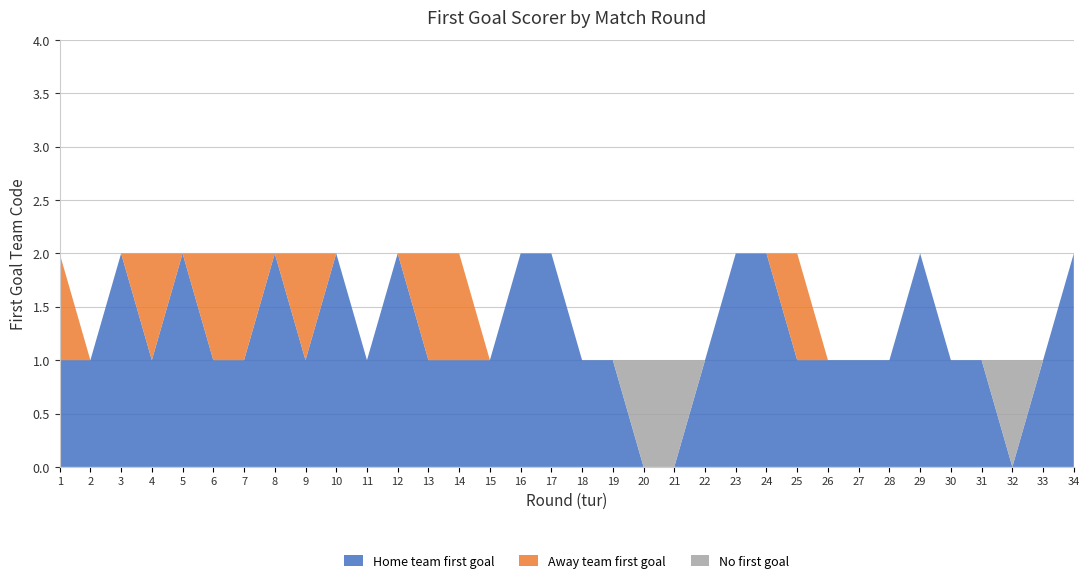

Reading left to right, extract all data points from this chart.

Home team first goal: 1=1	2=1	3=2	4=1	5=2	6=1	7=1	8=2	9=1	10=2	11=1	12=2	13=1	14=1	15=1	16=2	17=2	18=1	19=1	20=0	21=0	22=1	23=2	24=2	25=1	26=1	27=1	28=1	29=2	30=1	31=1	32=0	33=1	34=2
Away team first goal: 1=1	2=0	3=0	4=1	5=0	6=1	7=1	8=0	9=1	10=0	11=0	12=0	13=1	14=1	15=0	16=0	17=0	18=0	19=0	20=0	21=0	22=0	23=0	24=0	25=1	26=0	27=0	28=0	29=0	30=0	31=0	32=0	33=0	34=0
No first goal: 1=0	2=0	3=0	4=0	5=0	6=0	7=0	8=0	9=0	10=0	11=0	12=0	13=0	14=0	15=0	16=0	17=0	18=0	19=0	20=1	21=1	22=0	23=0	24=0	25=0	26=0	27=0	28=0	29=0	30=0	31=0	32=1	33=0	34=0